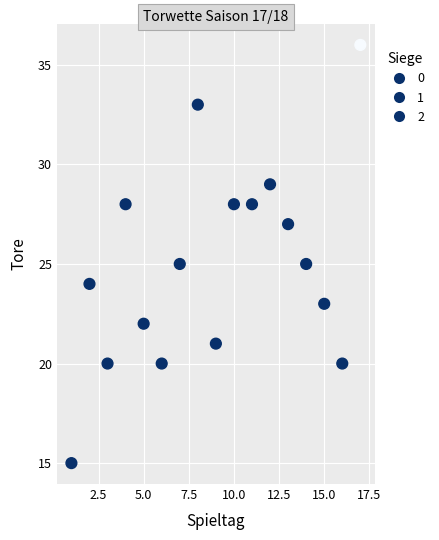

What is the range of Y values (max minus min)?

21